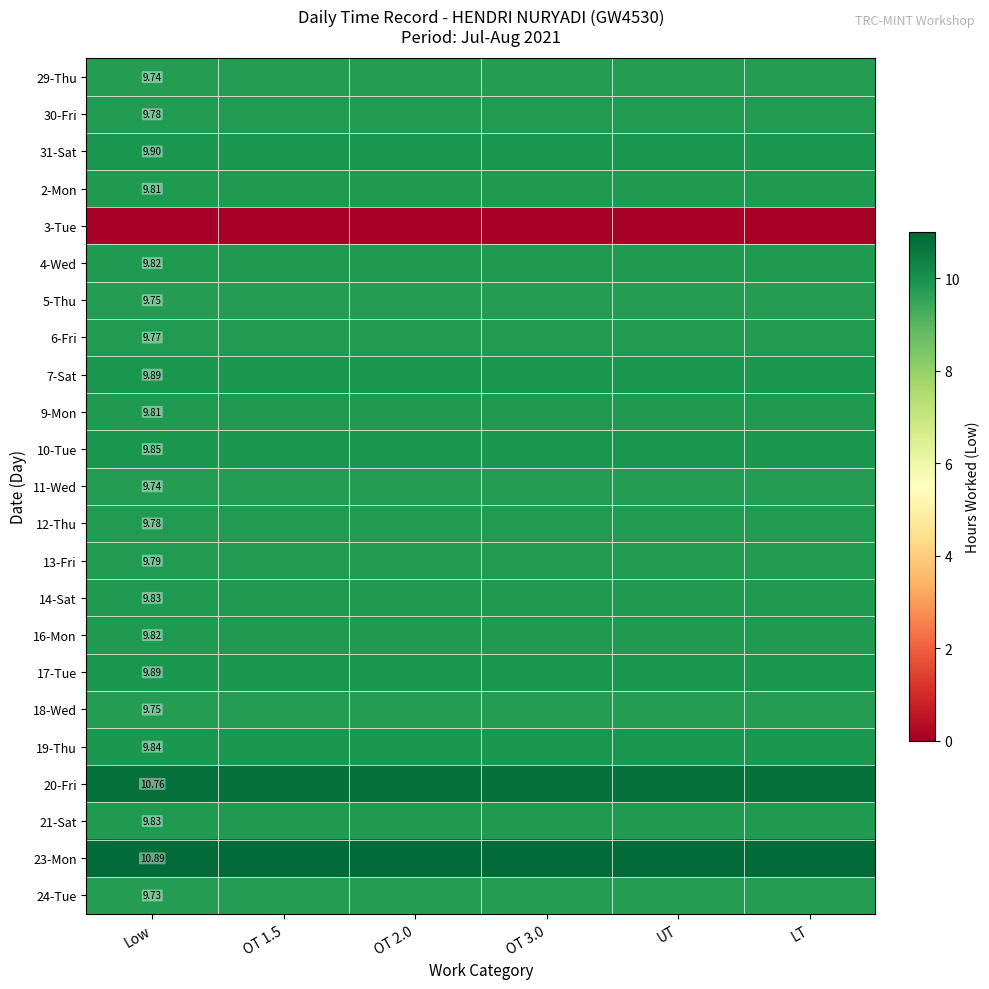

How many categories are shown in the chart?

6